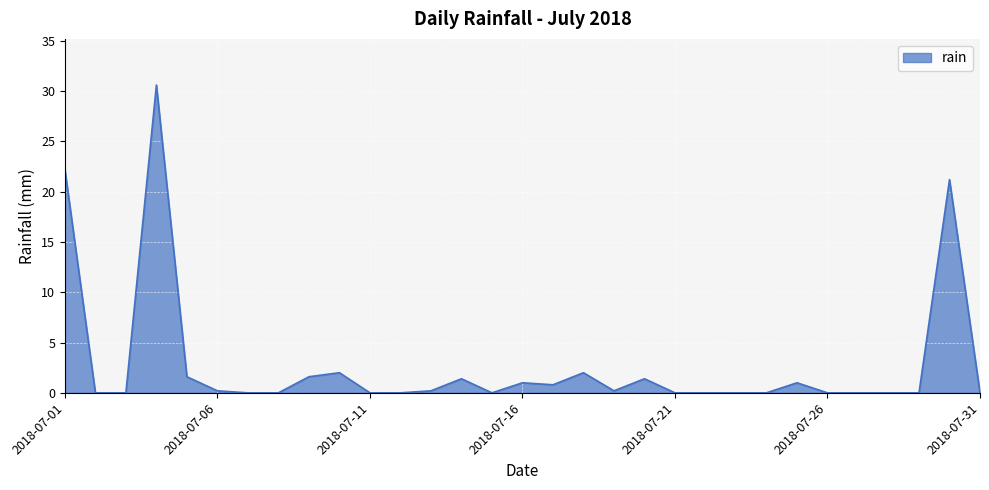

How many lines are shown in the chart?

1